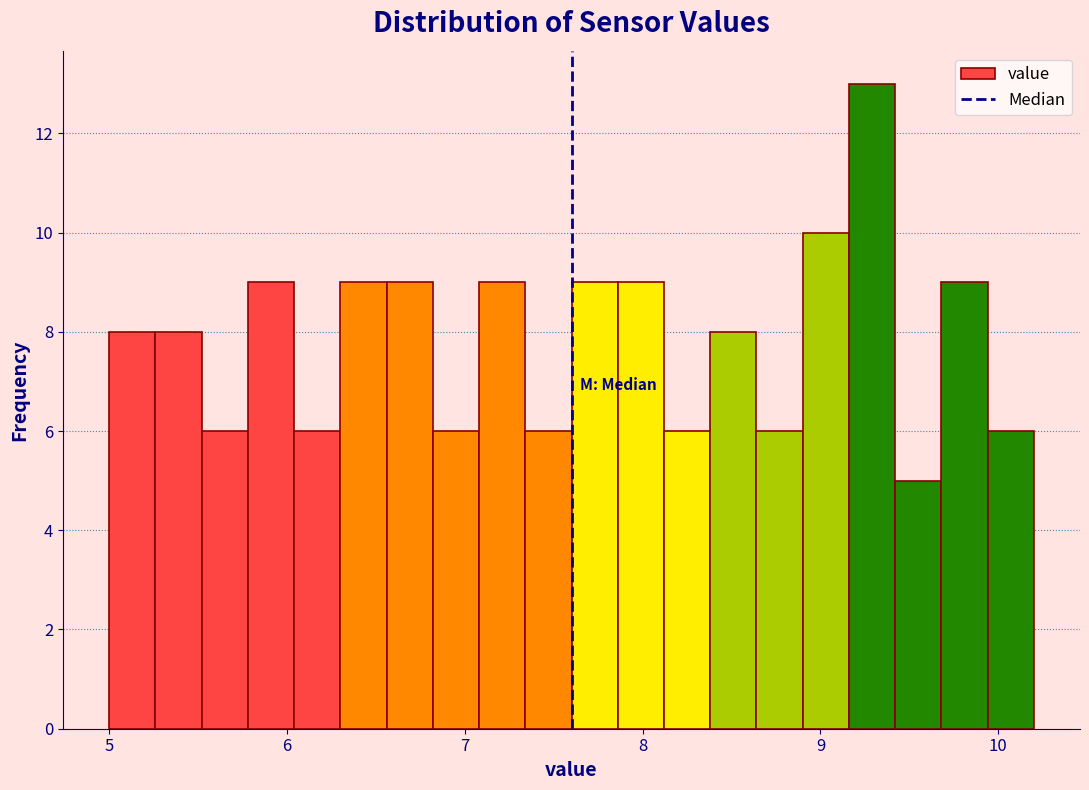

Around what value on the x-axis is the tallest bar? Give the approximate position of its centre, as read against the axis.

9.3